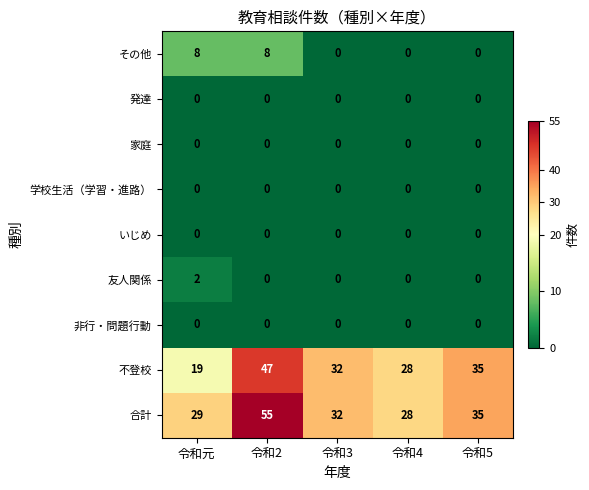

What is the total value across all series at 令和4?

56